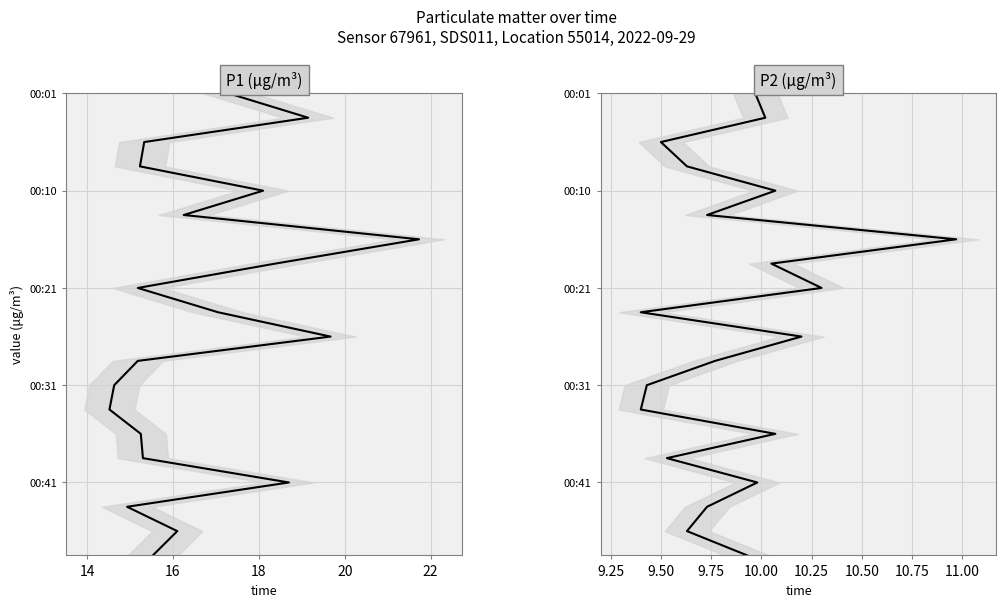

True or false: P1 has a value of 5 at 18.

False